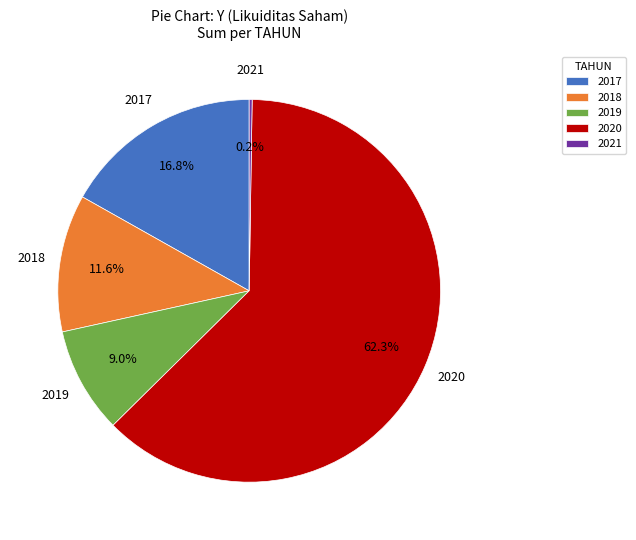

What percentage is NOT represented by 2019?

91.0%